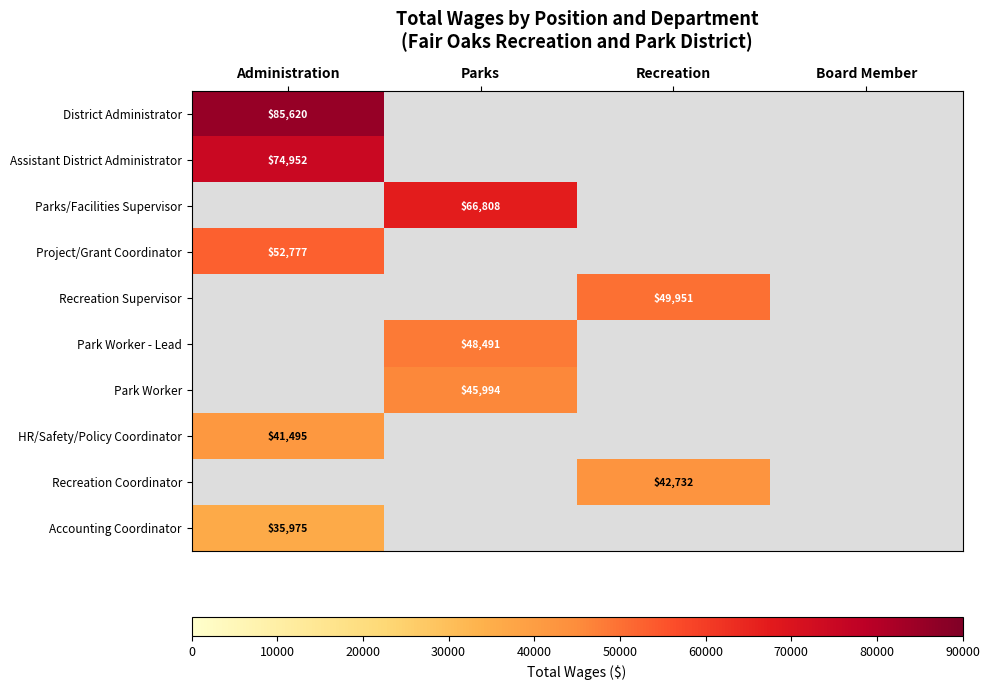

Which category has the highest value across all series?

Administration